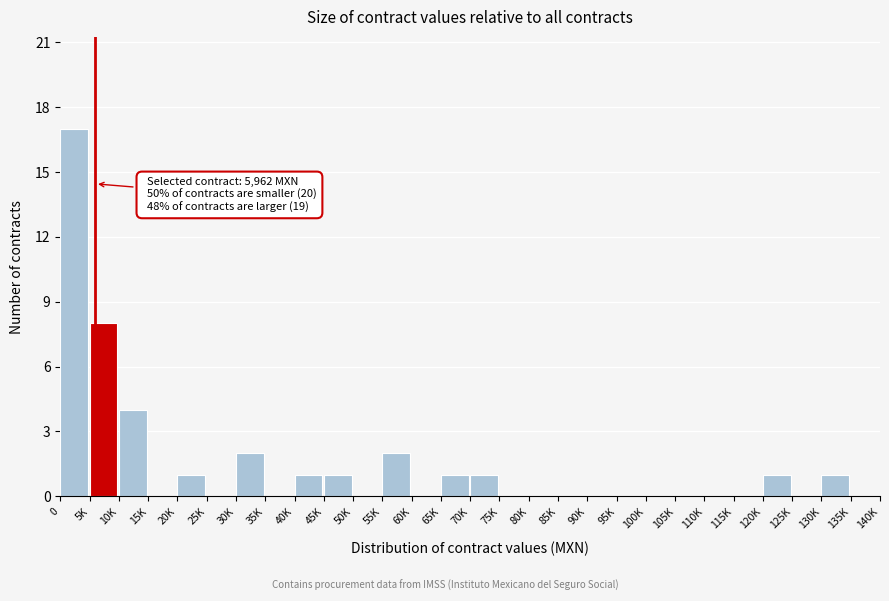

Reading right to left, list all the values displayed in this chart.

135K=0	130K=1	125K=0	120K=1	115K=0	110K=0	105K=0	100K=0	95K=0	90K=0	85K=0	80K=0	75K=0	70K=1	65K=1	60K=0	55K=2	50K=0	45K=1	40K=1	35K=0	30K=2	25K=0	20K=1	15K=0	10K=4	5K=8	0=17